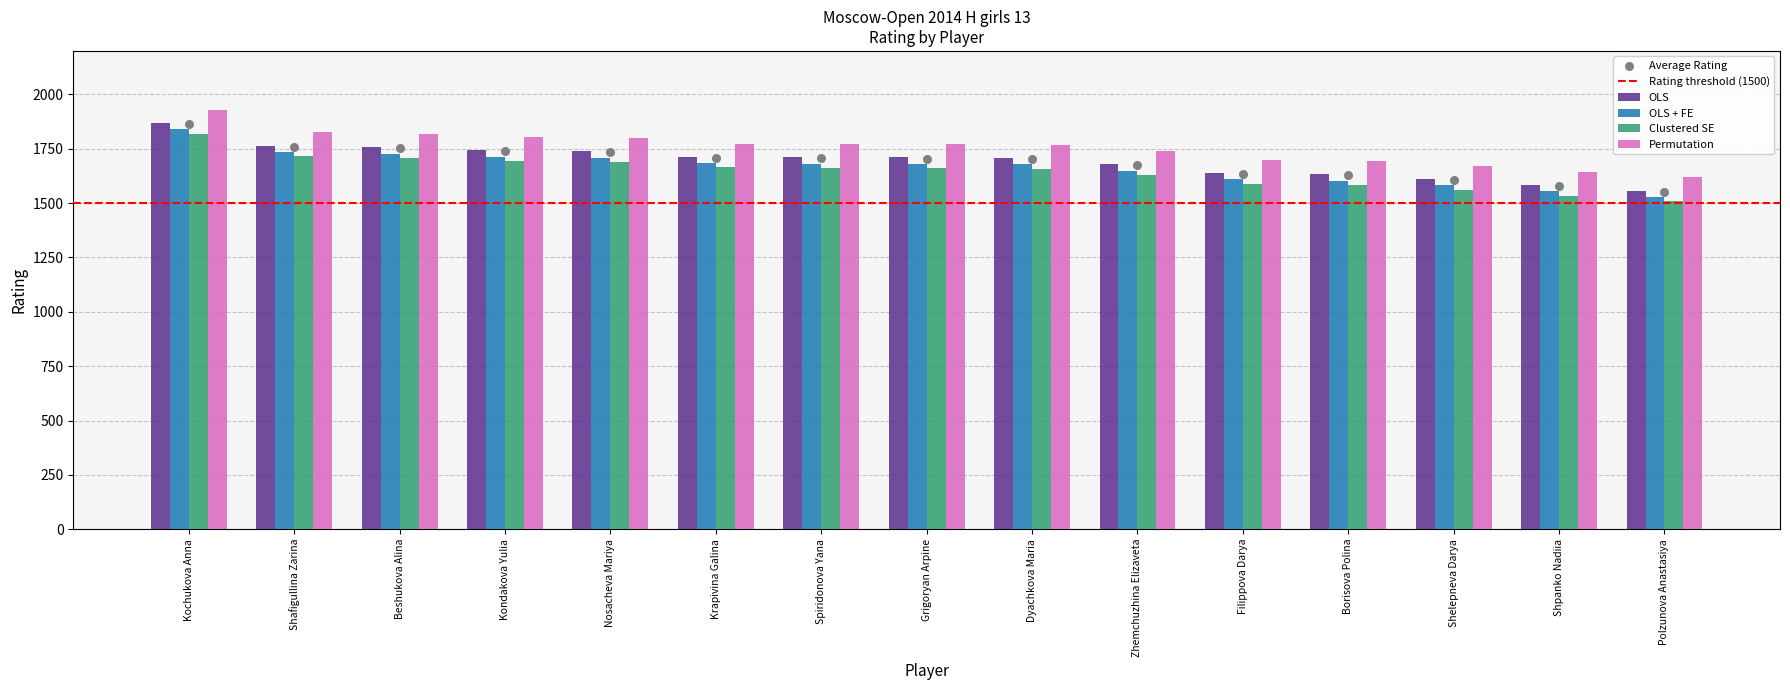

Which has a higher value, Shelepneva Darya or Borisova Polina?

Borisova Polina